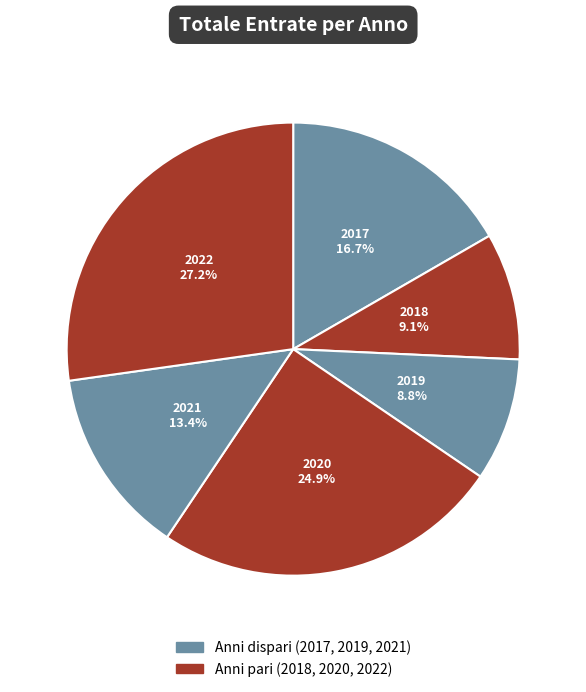

Which has a higher value, 2020 or 2017?

2020